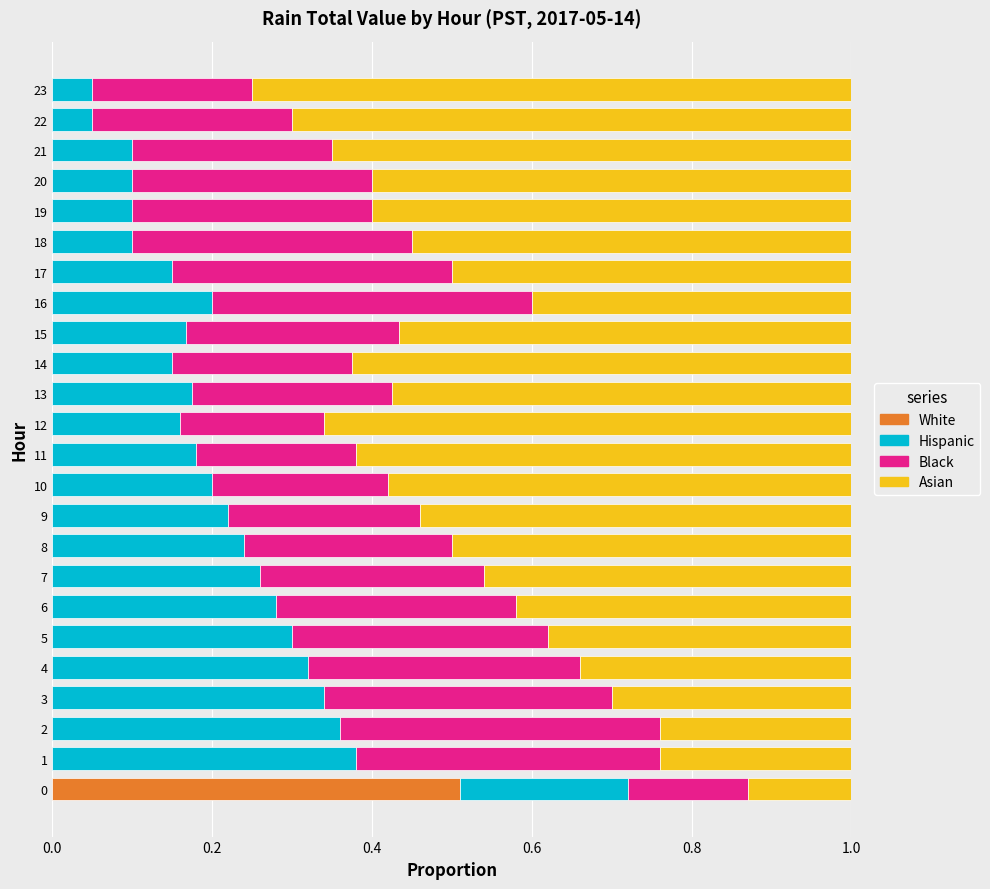

True or false: White has a value of -0.3 at 6.

False